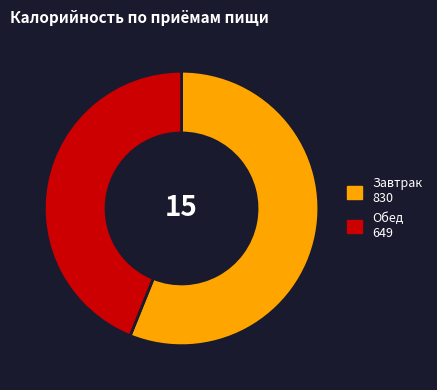

Which category has the biggest portion of the pie?

Завтрак 830